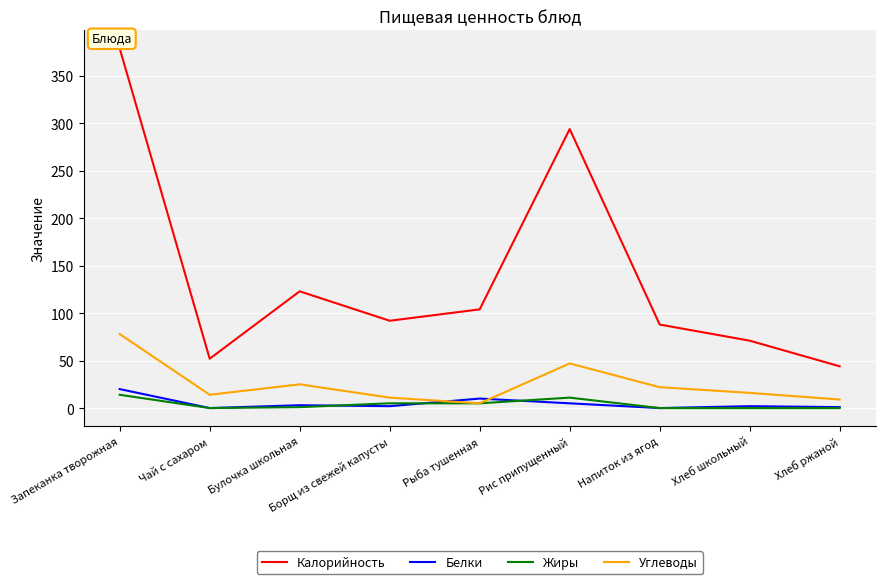

How many values in the Углеводы series are below 16?

4